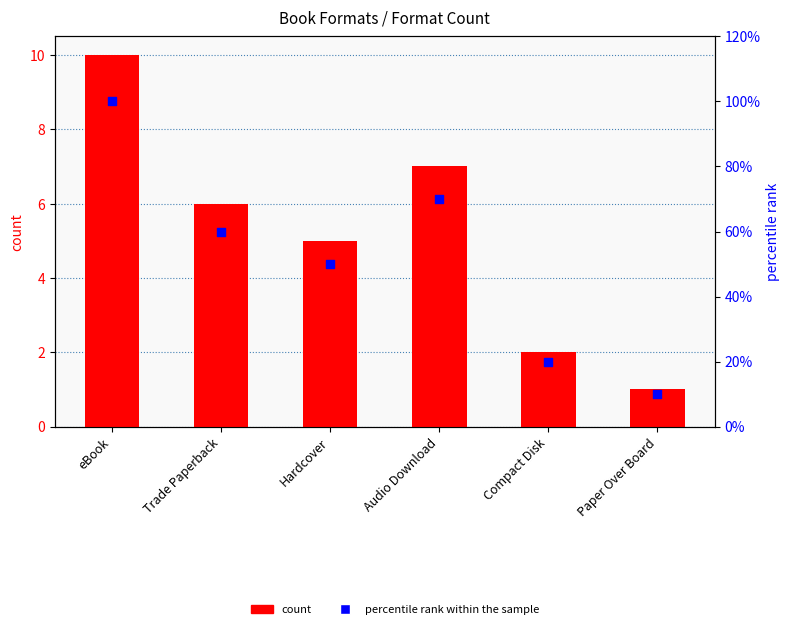

Which series has the largest total across all categories?

percentile rank within the sample